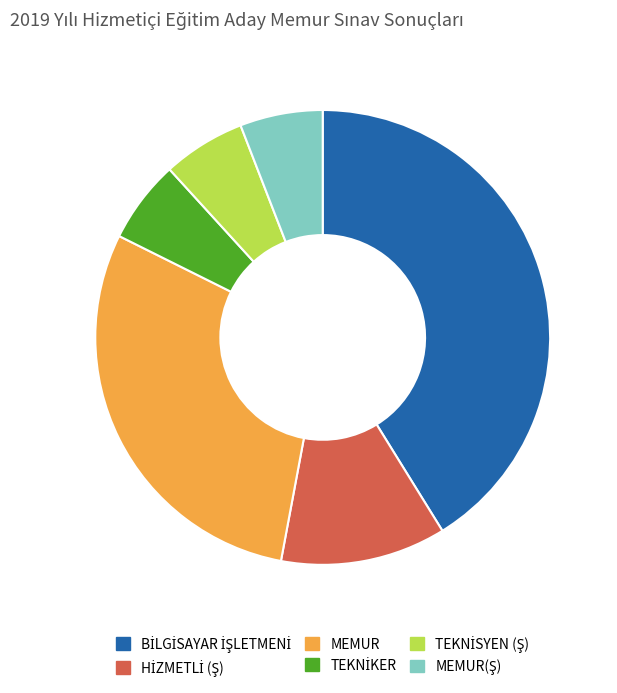

Is it true that MEMUR is 24% of the pie?

False